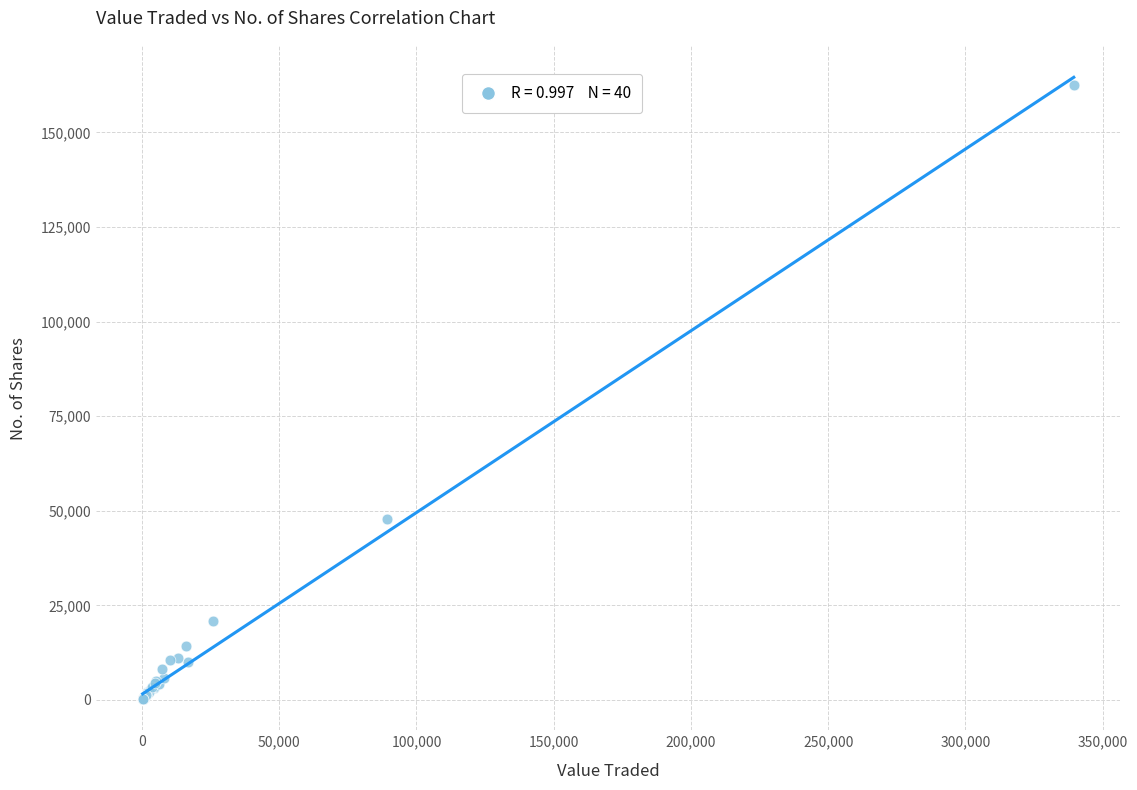

What Y value in the scatter plot is closest to 81372?

47869